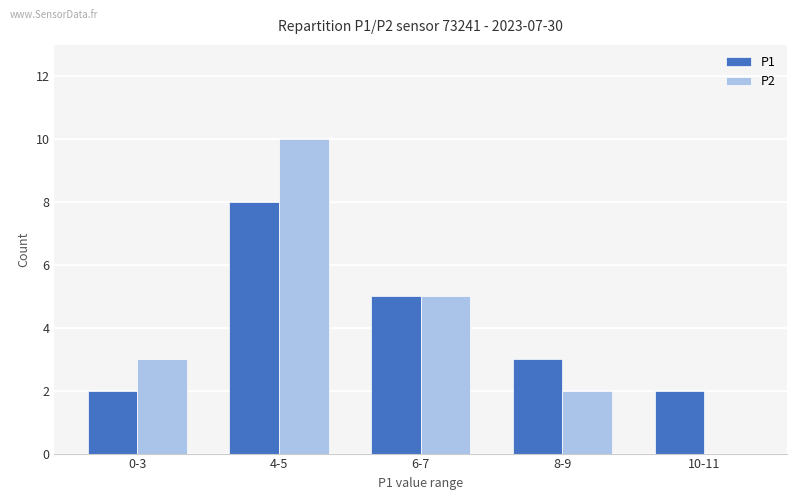

What is the greatest value displayed?

10